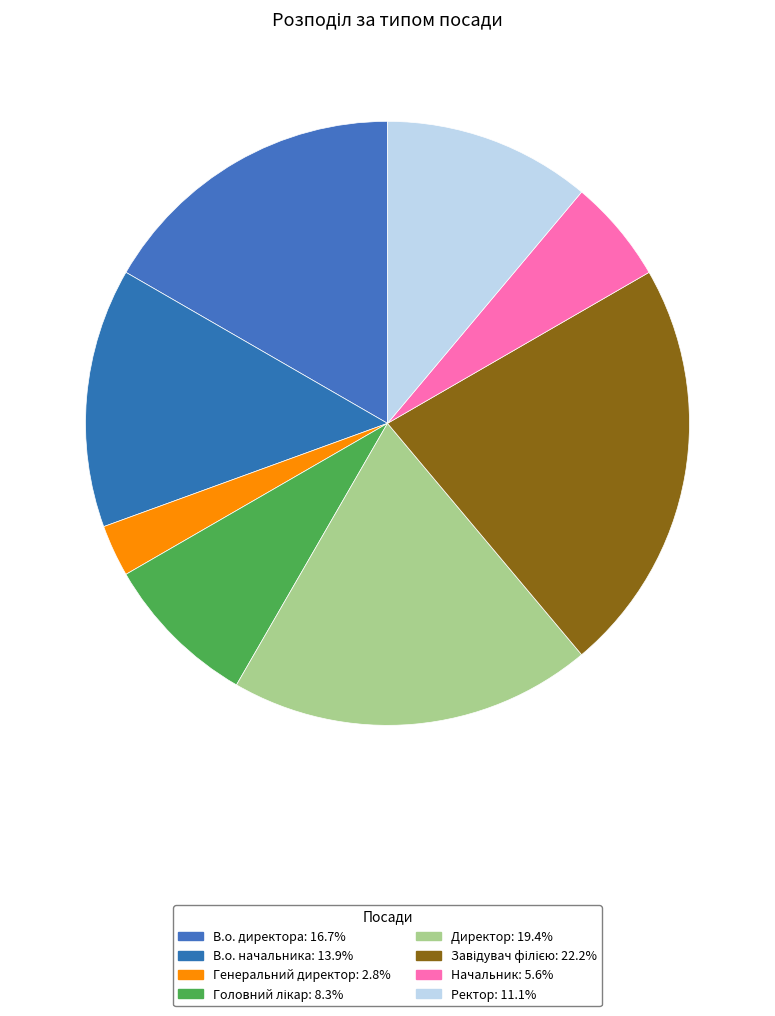

To the nearest percent, what is the average slice percentage?

12%